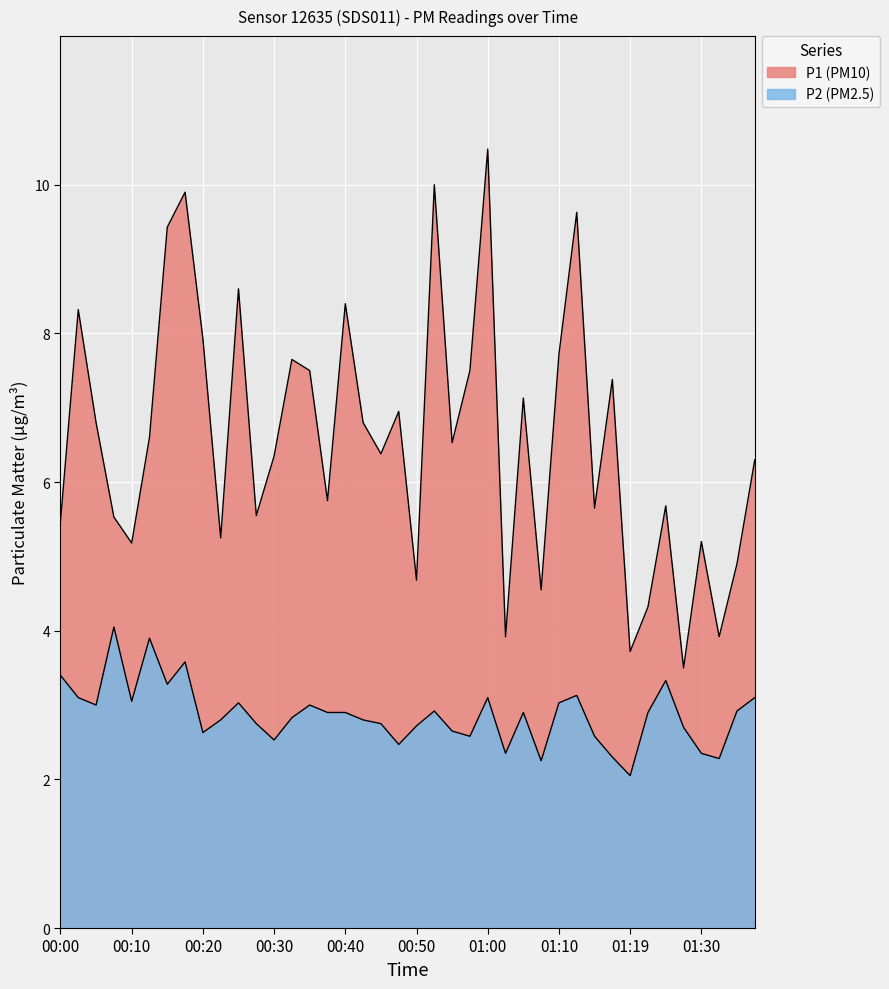

Is the value of P2 at 00:03 greater than the value of P1 at 01:22?

No